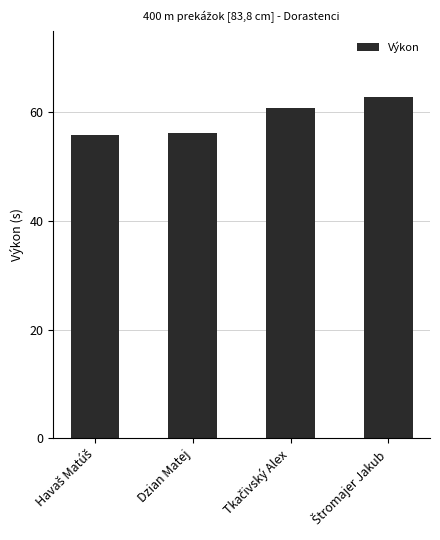

What is the difference between the maximum and minimum values?

7.1